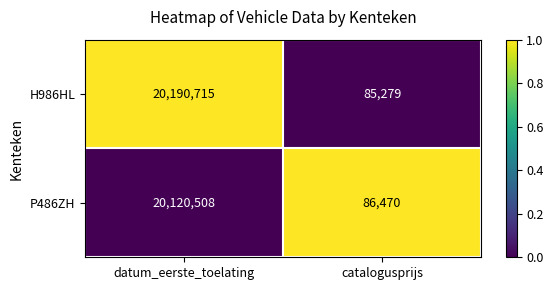

Rank the series by their maximum value, from highest to lowest.

H986HL, P486ZH